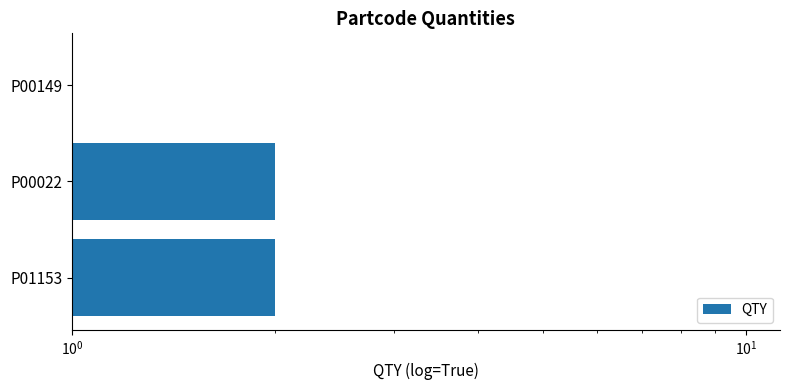

The chart shows a value of 0 at P00149. True or false?

True